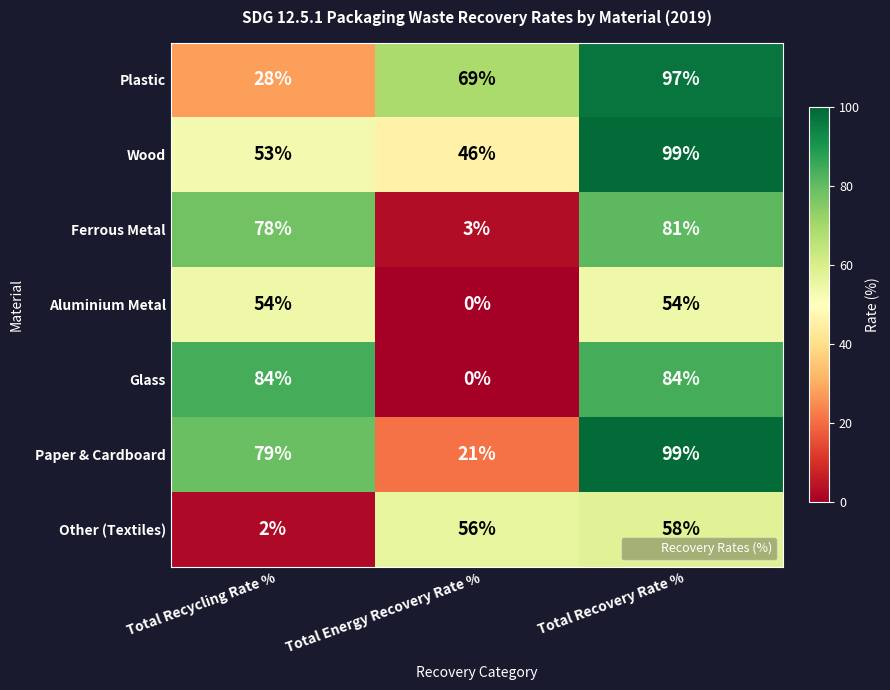

How many series are shown in this chart?

7